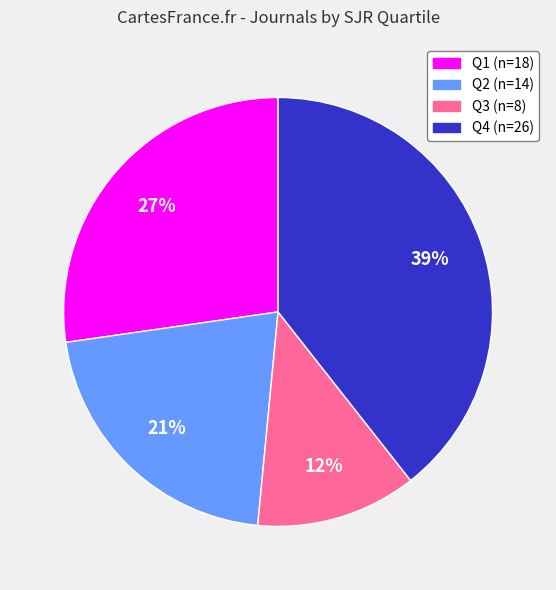

Rank the categories by value from highest to lowest.

Q4, Q1, Q2, Q3